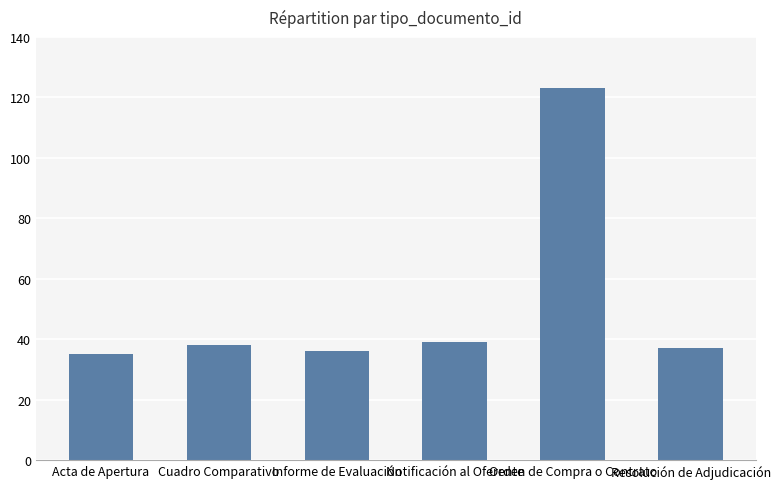

What is the label of the 4th bar from the right?

Informe de Evaluación